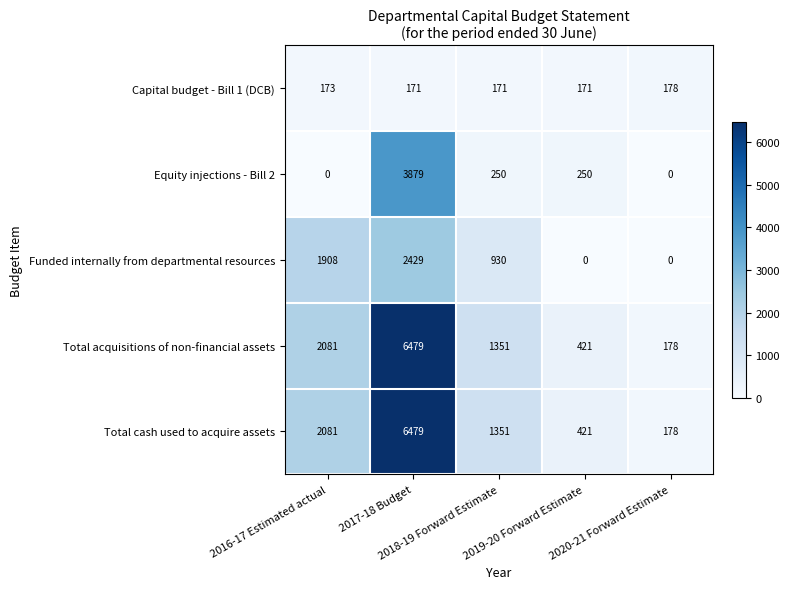

What is the average value of the Total cash used to acquire assets series?

2102